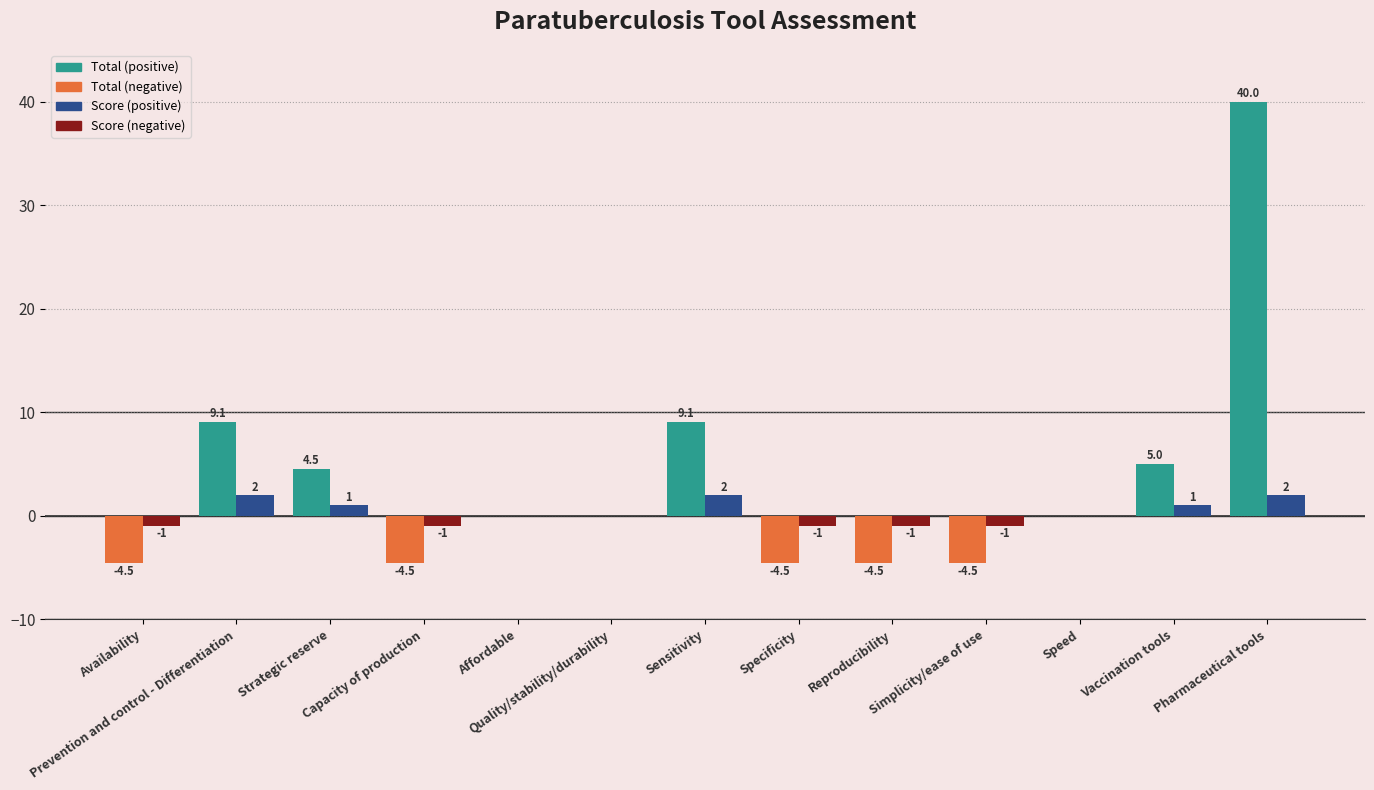

Does the chart contain stacked bars?

No